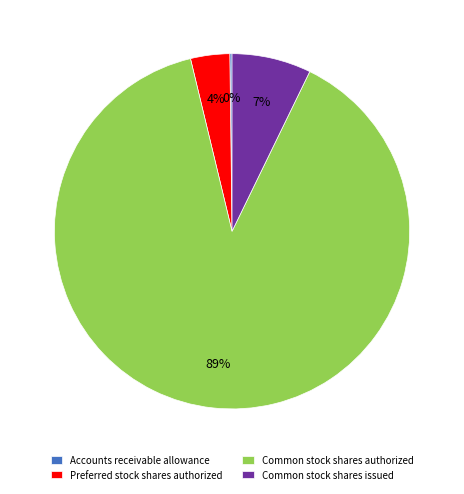

What percentage is the Common stock shares issued slice, to the nearest percent?

7%